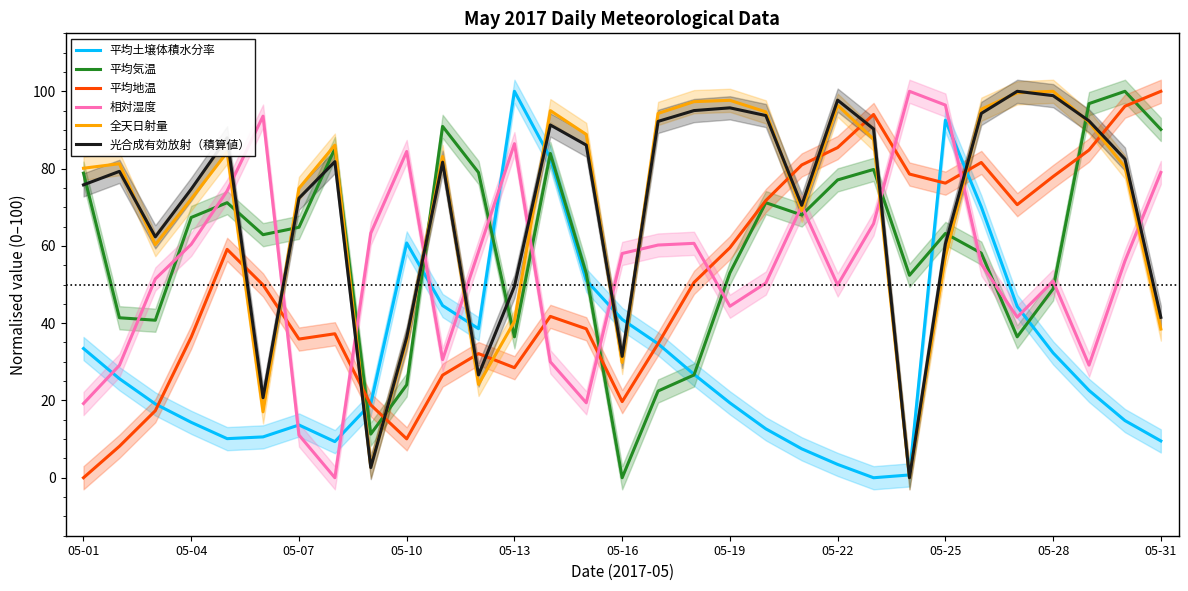

What are all the series names shown in the legend?

平均土壌体積水分率, 平均気温, 平均地温, 相対湿度, 全天日射量, 光合成有効放射（積算値）